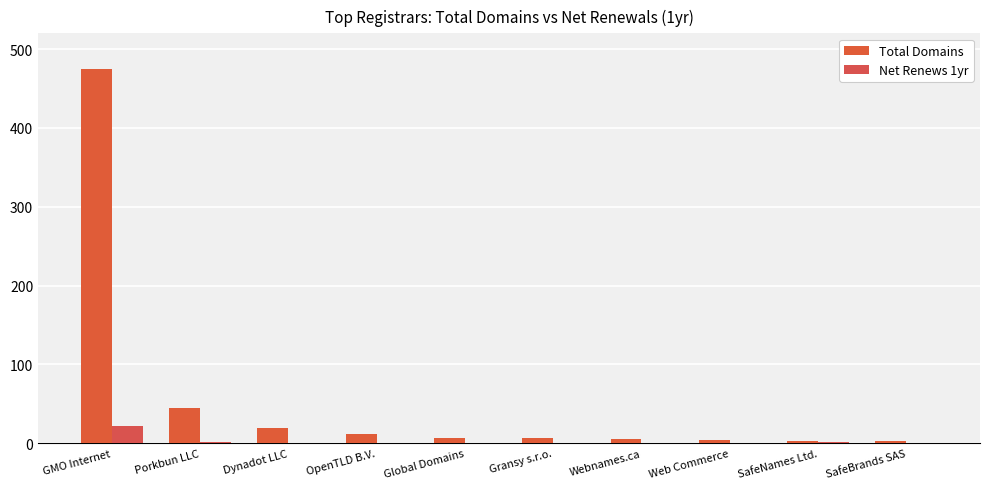

Are the bars grouped side by side (vs. stacked)?

Yes